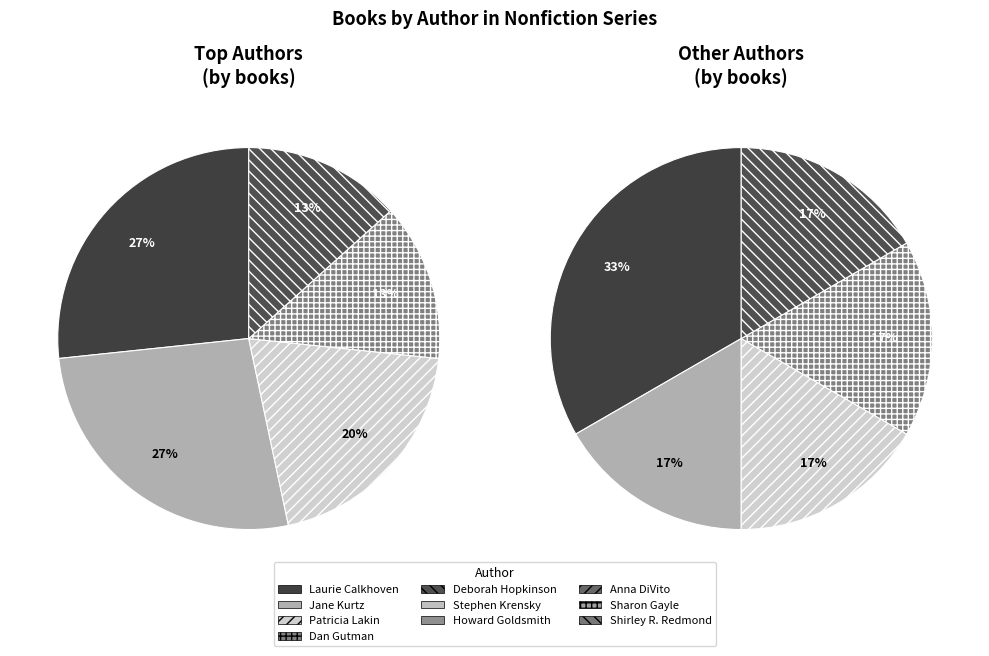

Is Dan Gutman (1874639) the majority of the pie?

No